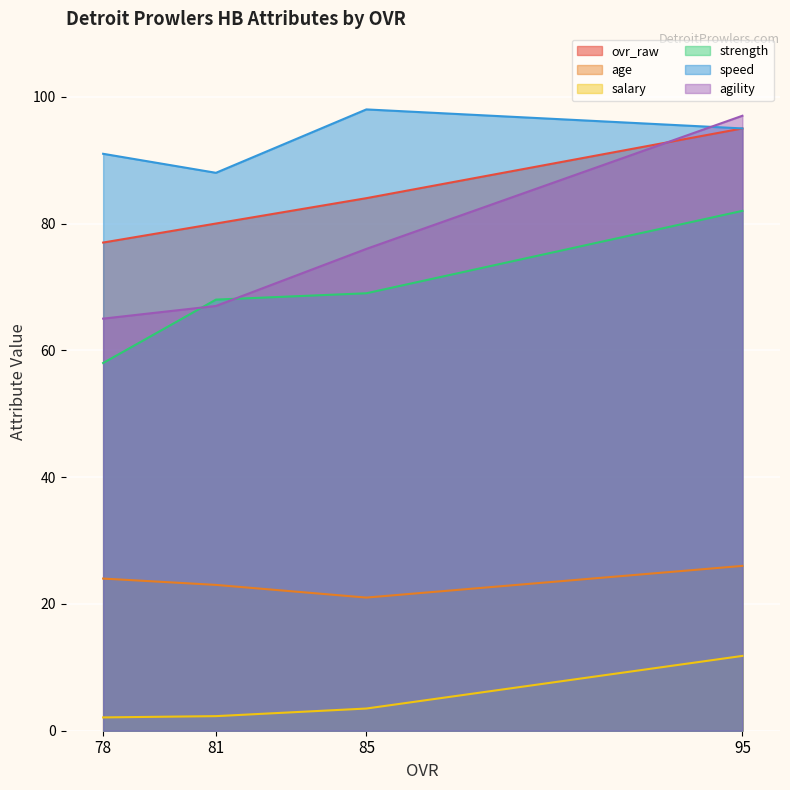

List the series in order of their peak value, lowest first.

salary, age, strength, ovr_raw, agility, speed